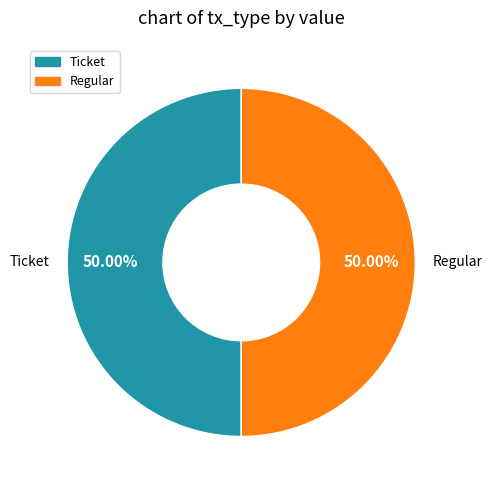

Approximately how many times larger is the value at Regular compared to Ticket?

1.0